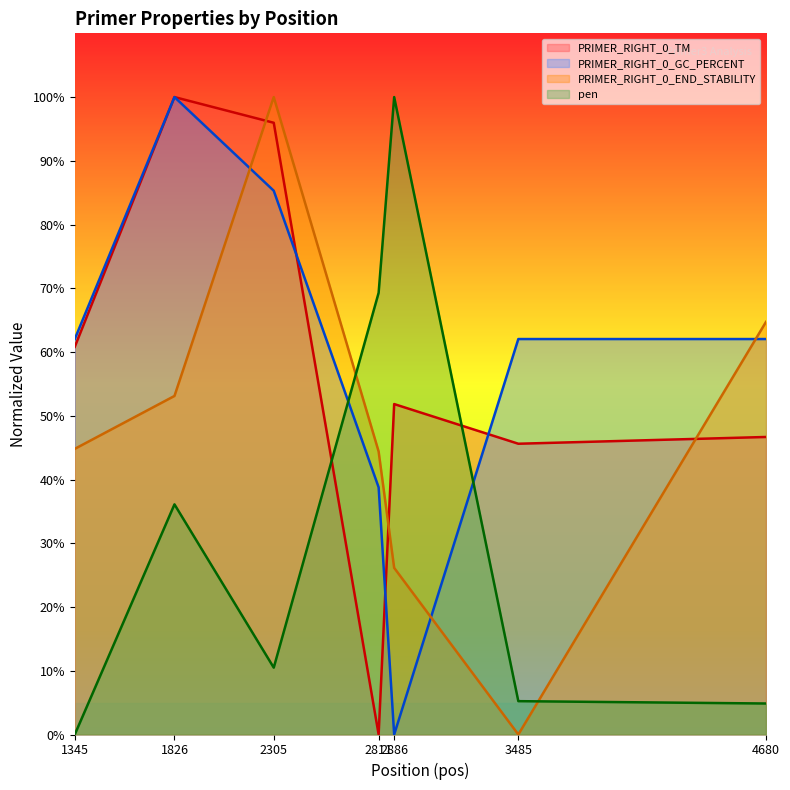

At how many categories does at least one series exceed 22?

7